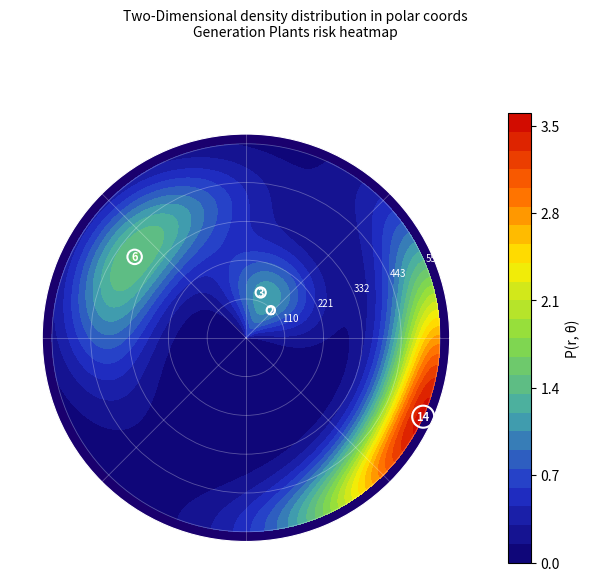

What is the sum of all values?

2.1